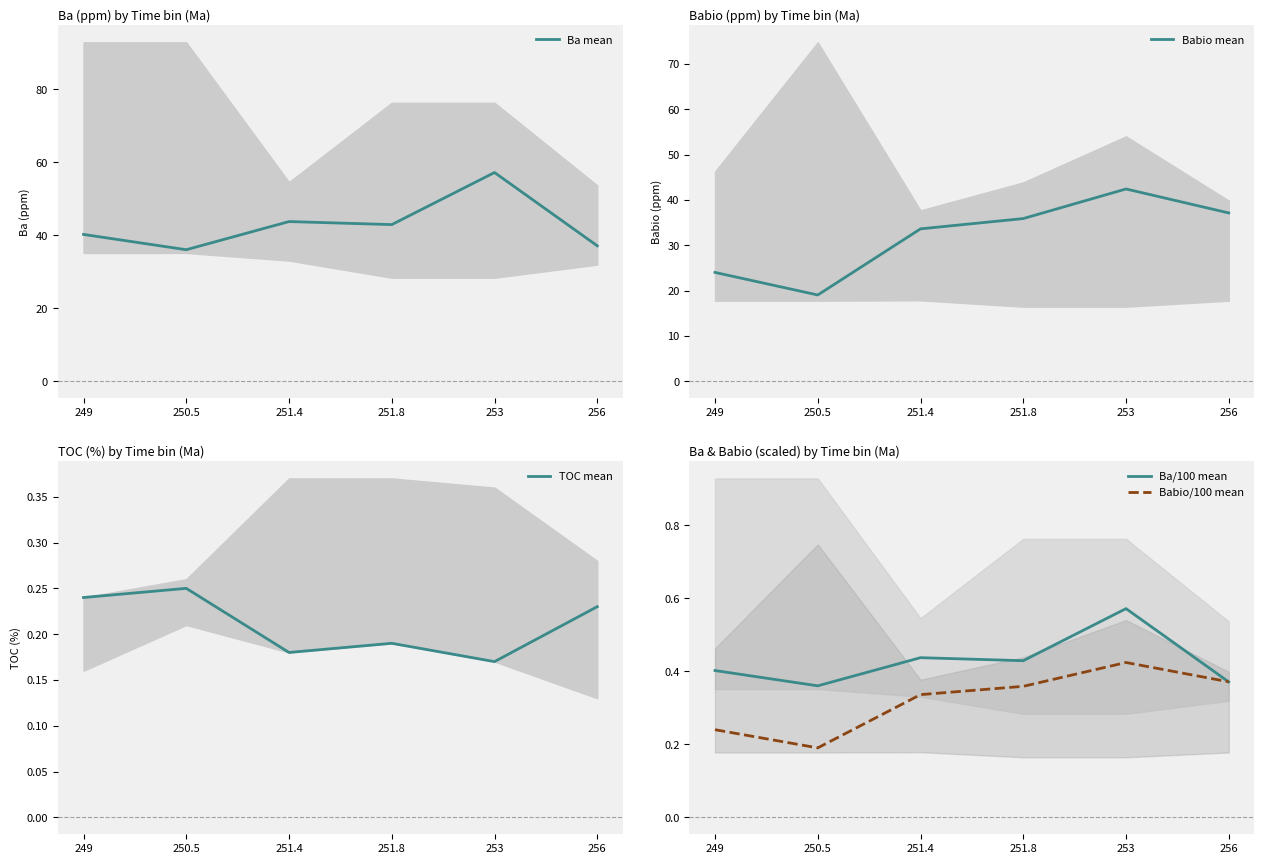

True or false: TOC mean has a value of 0.2 at 249.

False